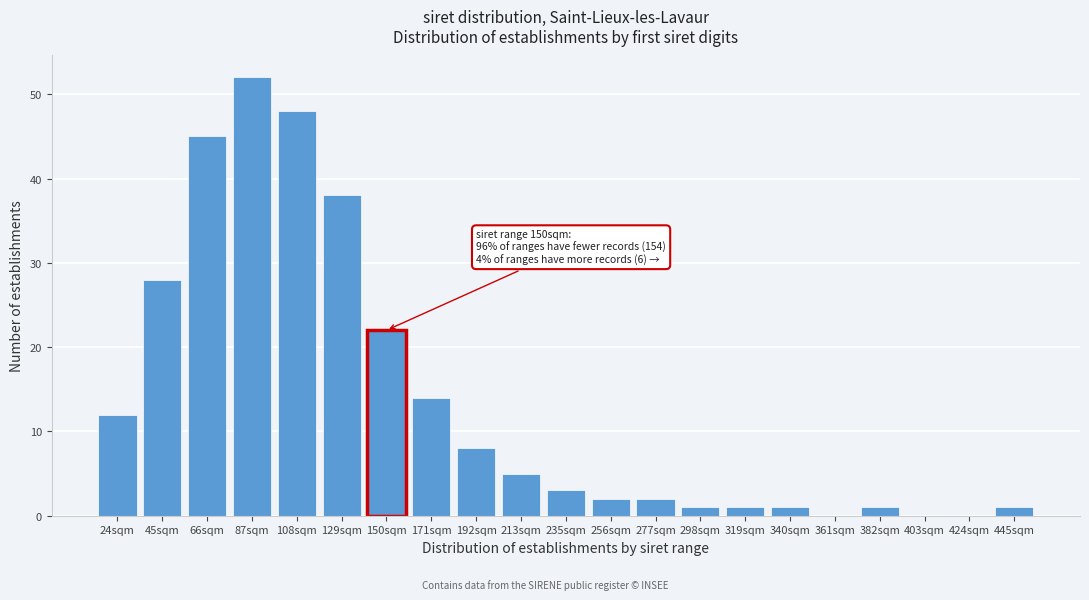

Reading left to right, list all the values displayed in this chart.

24sqm=12	45sqm=28	66sqm=45	87sqm=52	108sqm=48	129sqm=38	150sqm=22	171sqm=14	192sqm=8	213sqm=5	235sqm=3	256sqm=2	277sqm=2	298sqm=1	319sqm=1	340sqm=1	361sqm=0	382sqm=1	403sqm=0	424sqm=0	445sqm=1